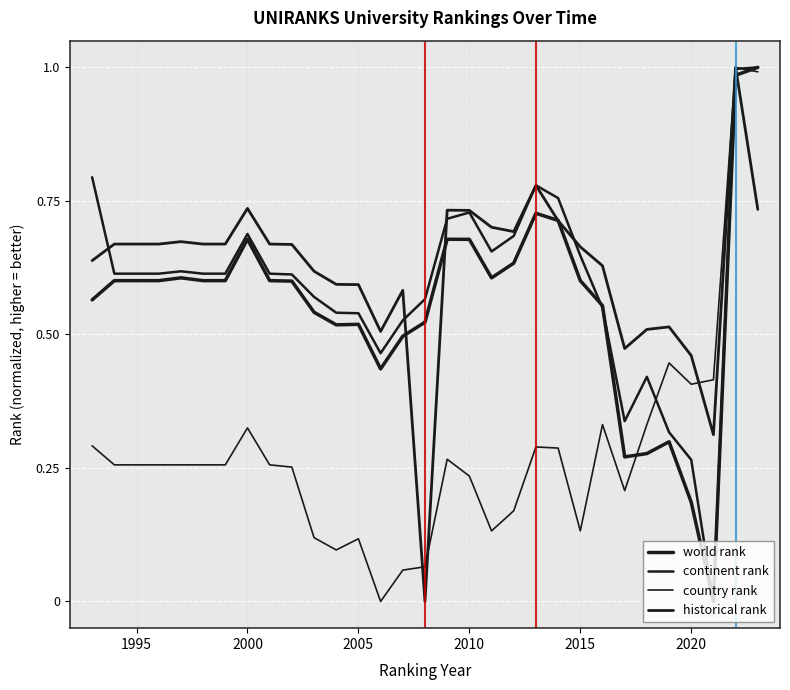

What is the average value of the continent rank series?

0.6